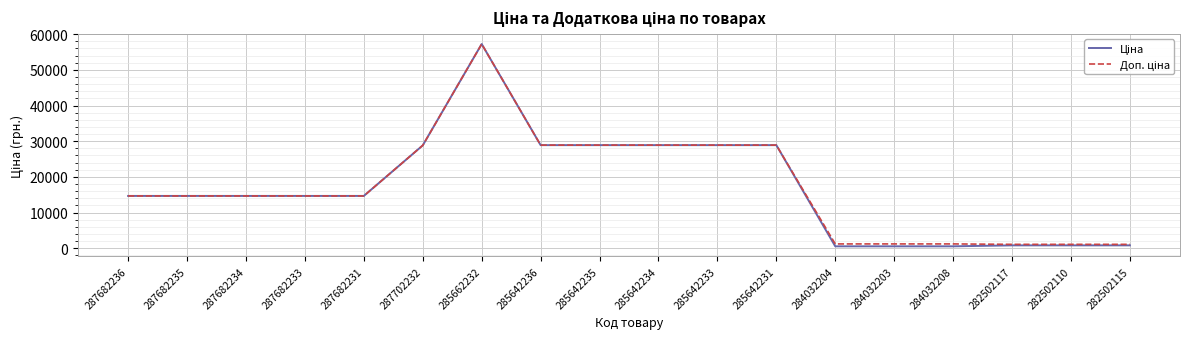

At which category does the chart reach its peak across all series?

285662232